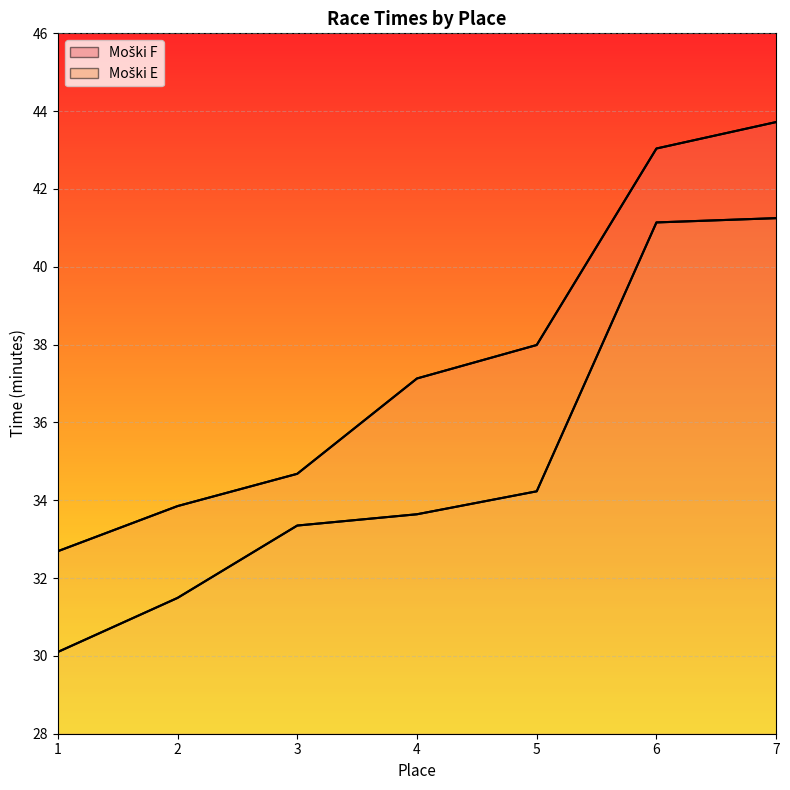

True or false: Moški F and Moški E intersect in this chart.

False